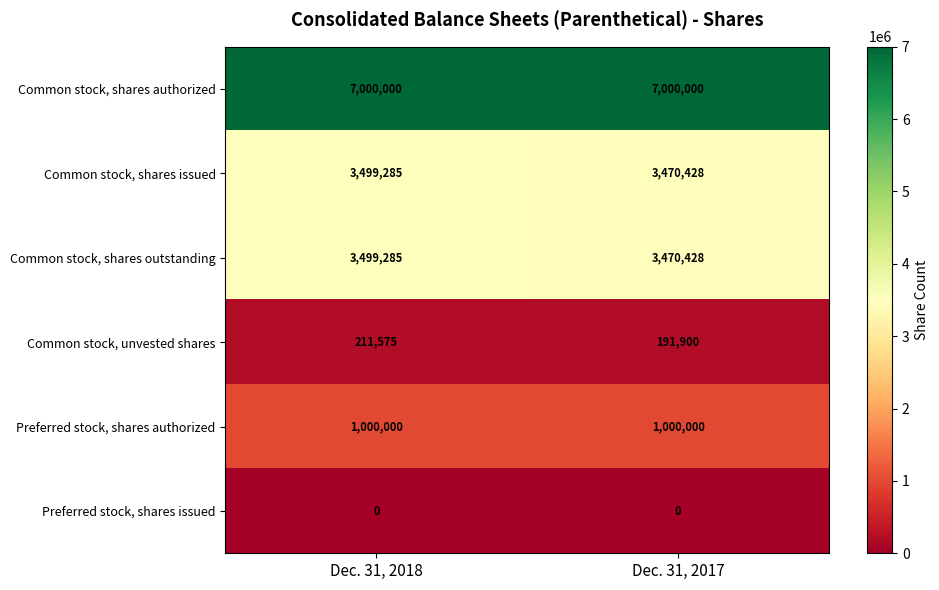

The value of Preferred stock, shares issued at Dec. 31, 2018 is 0. True or false?

True